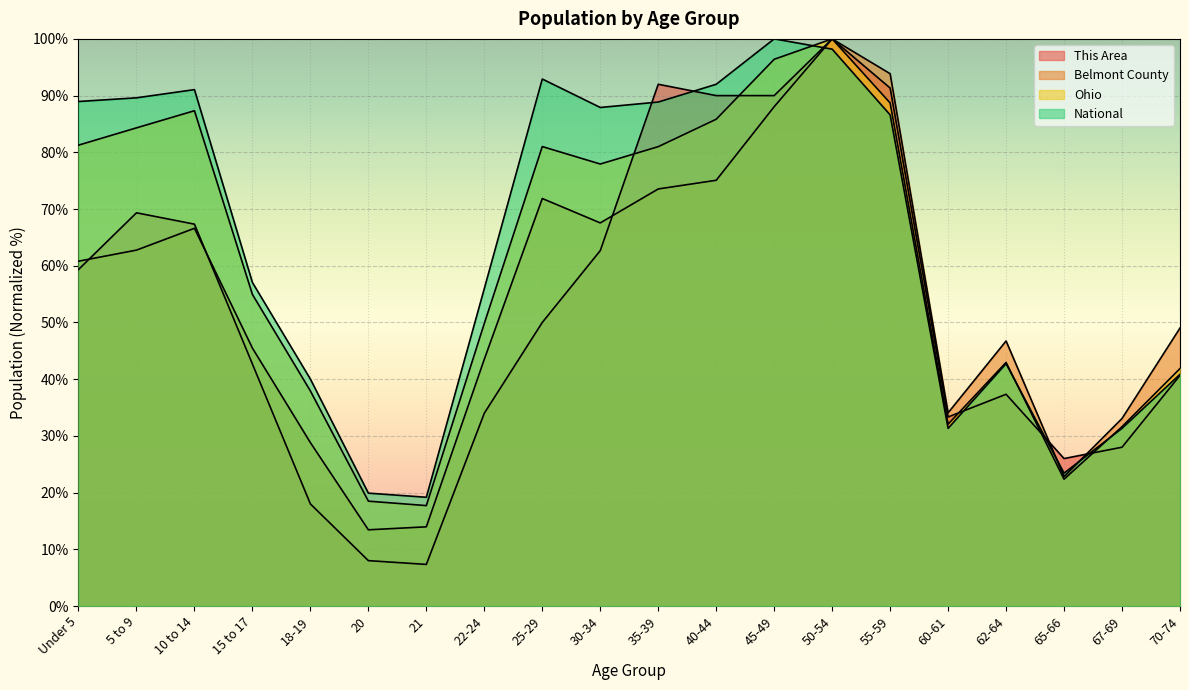

At how many categories does at least one series exceed 82?

10